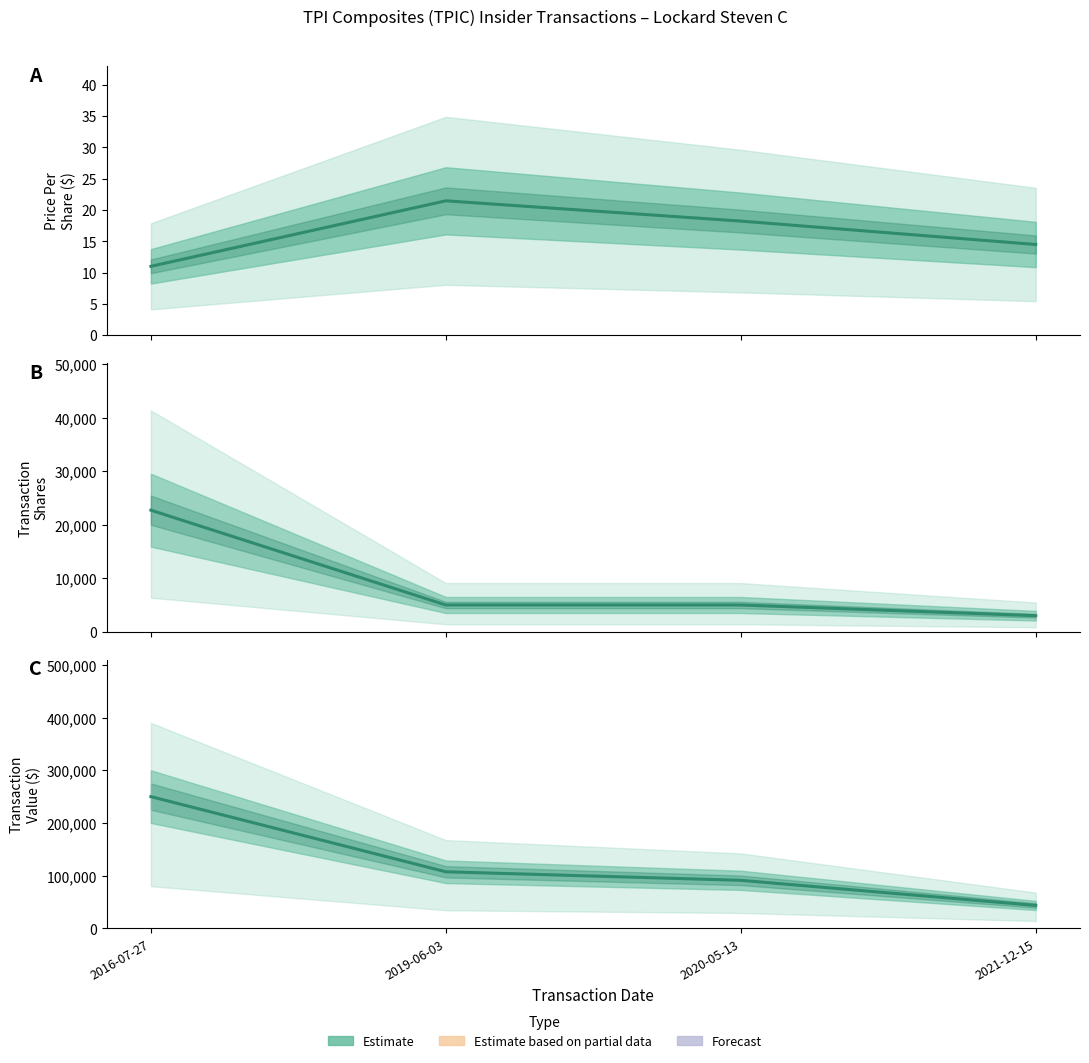

Reading left to right, list all the values displayed in this chart.

2016-07-27=249997	2019-06-03=107350	2020-05-13=91150	2021-12-15=43469